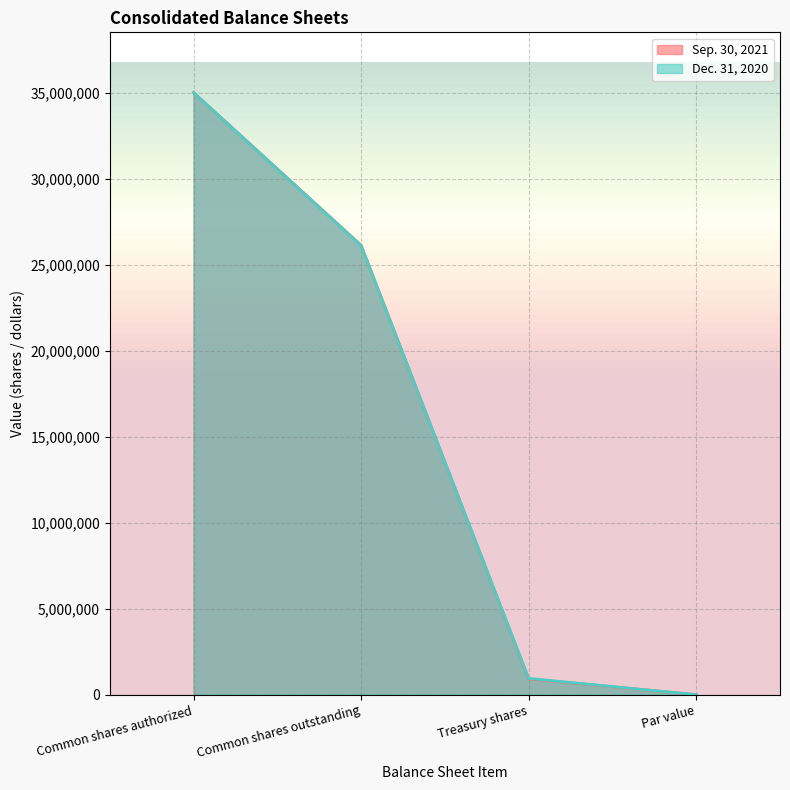

Rank the series by their maximum value, from highest to lowest.

Sep. 30, 2021, Dec. 31, 2020